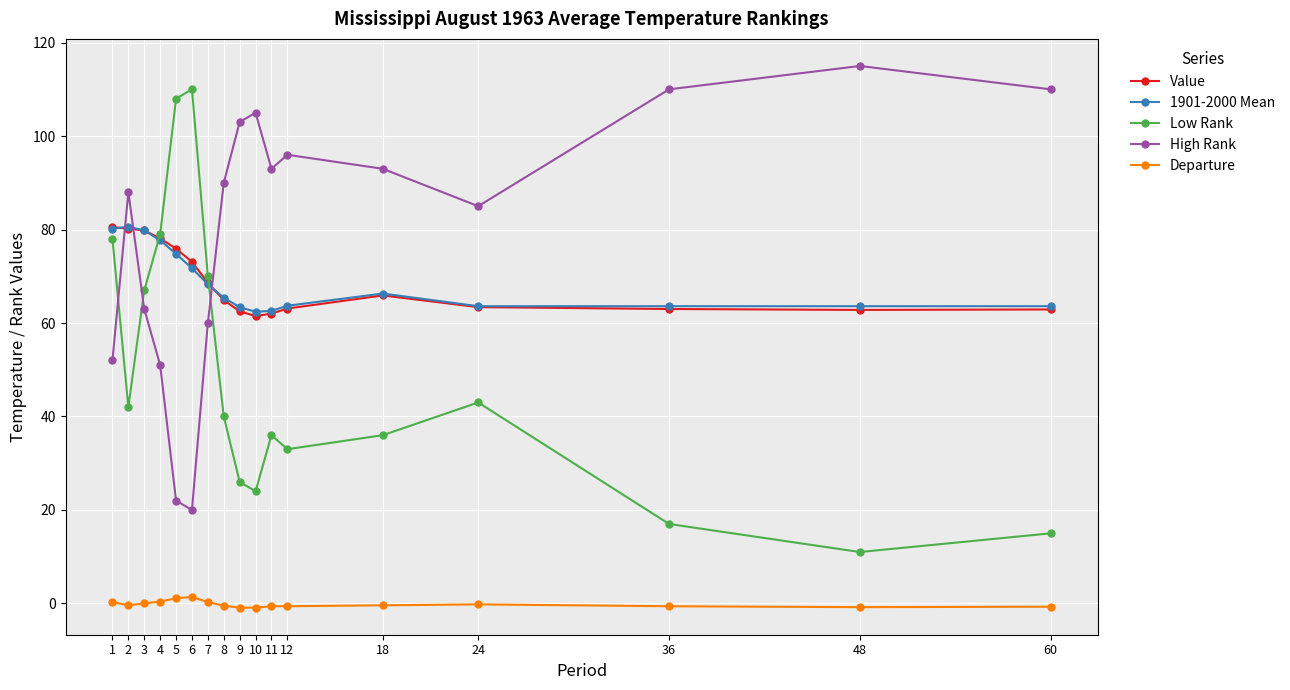

True or false: 1901-2000 Mean and Departure intersect in this chart.

False